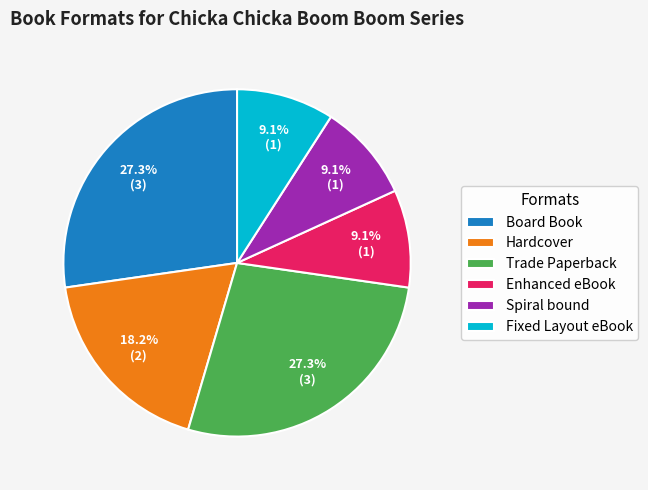

To the nearest percent, what is the average slice percentage?

17%